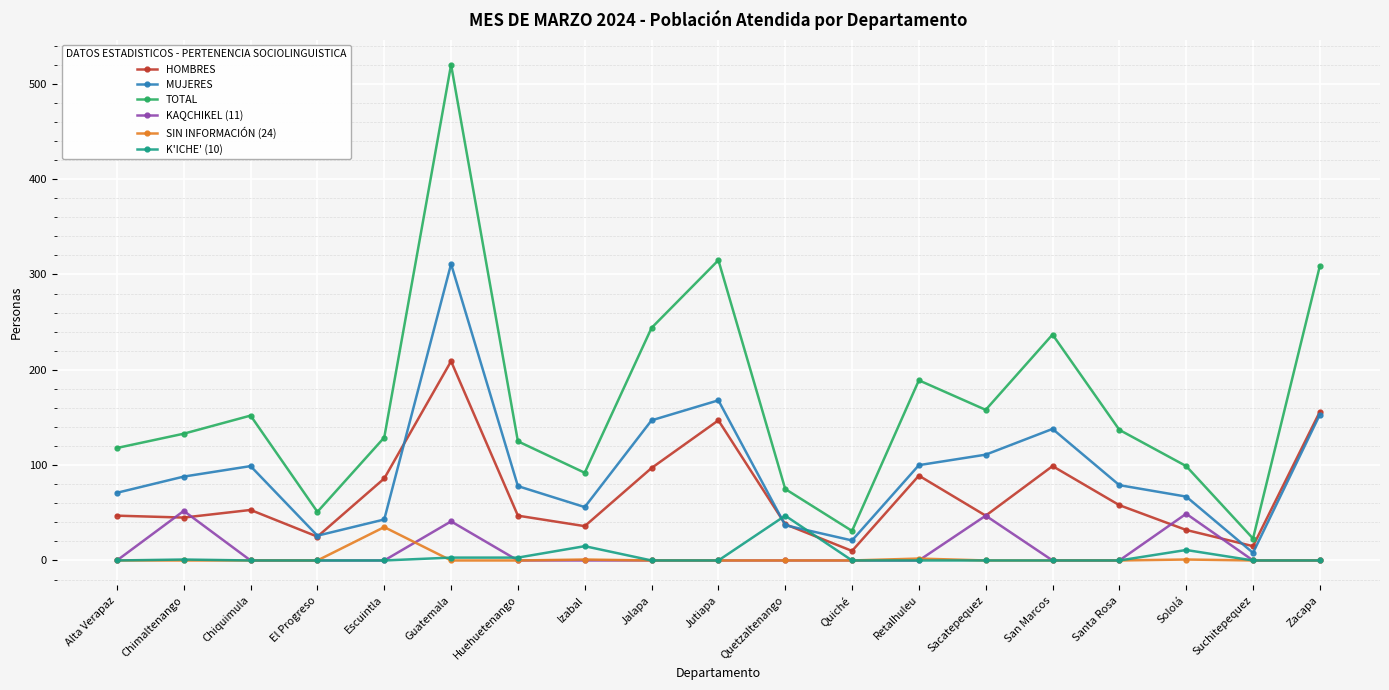

What is the difference between the second highest and minimum values in the HOMBRES series?

146